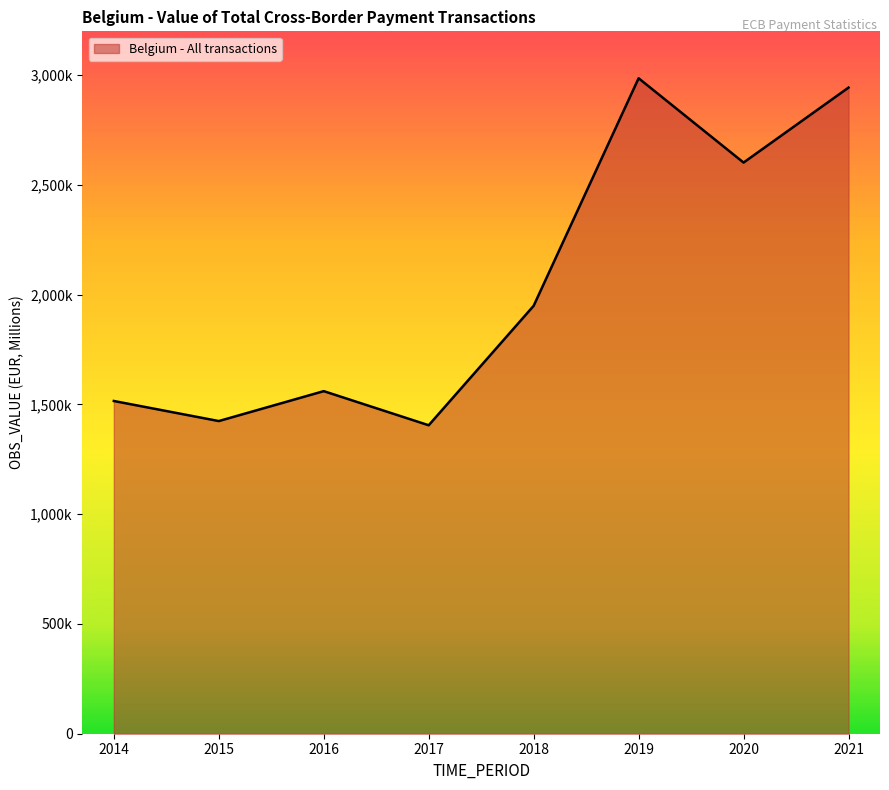

What is the approximate value at 2017?

1405335.4